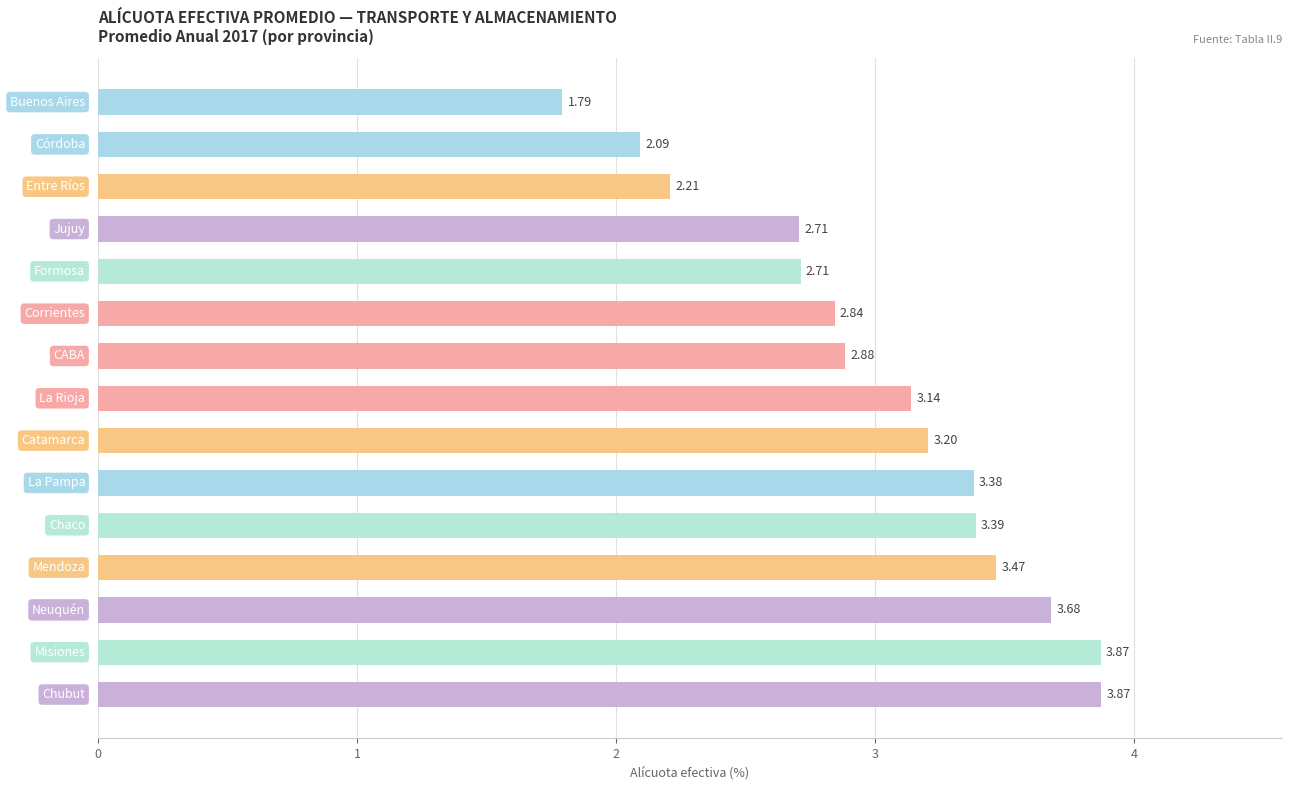

What is the average value?

3.0